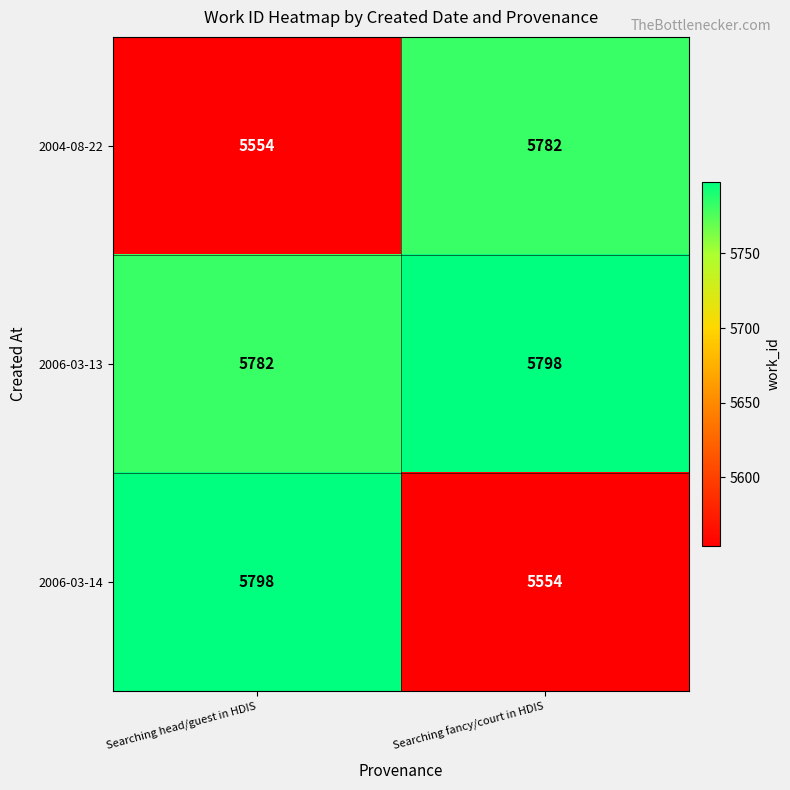

What is the approximate value of 2006-03-13 at Searching fancy/court in HDIS, to the nearest 5?

5800